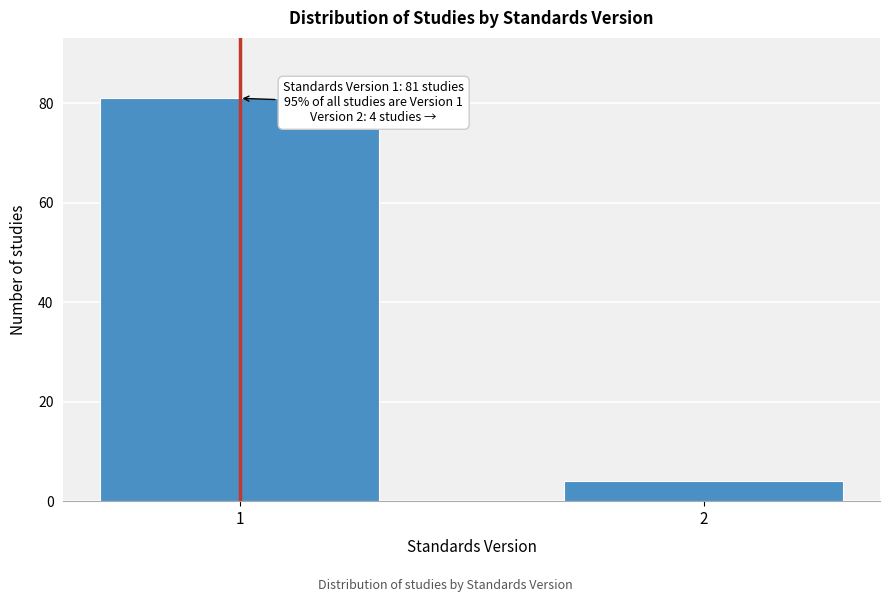

Reading left to right, what are all the values shown in this chart?

81	4